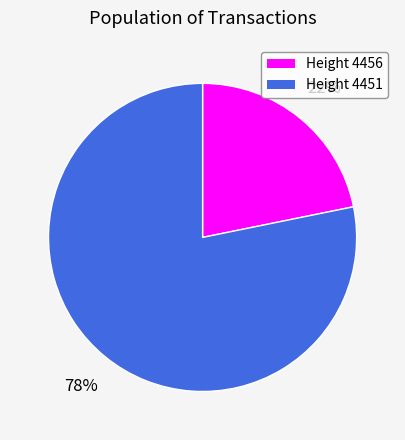

Is there any slice that represents more than half of the pie?

Yes